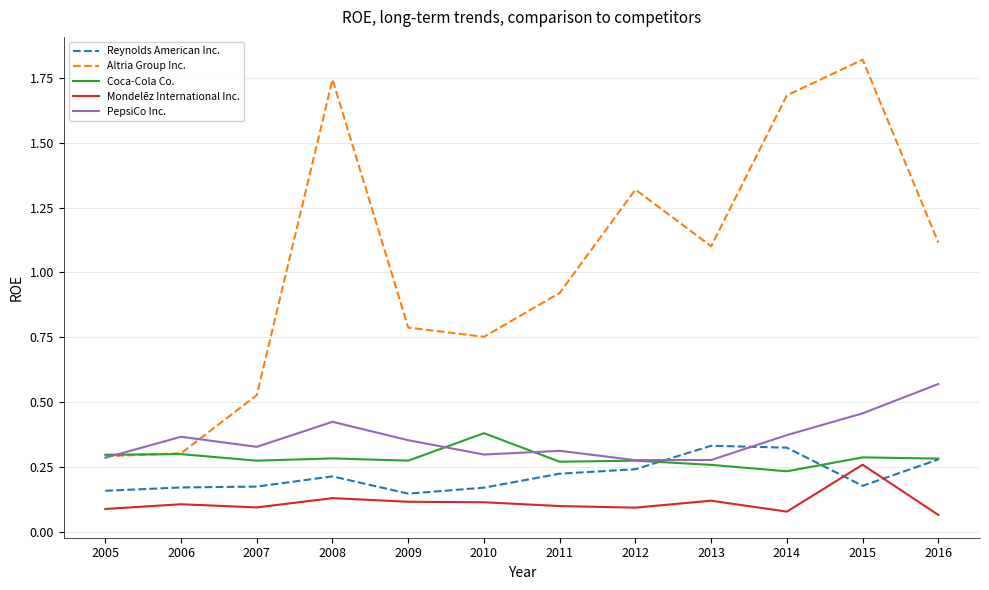

Which category has the highest value across all series?

2015